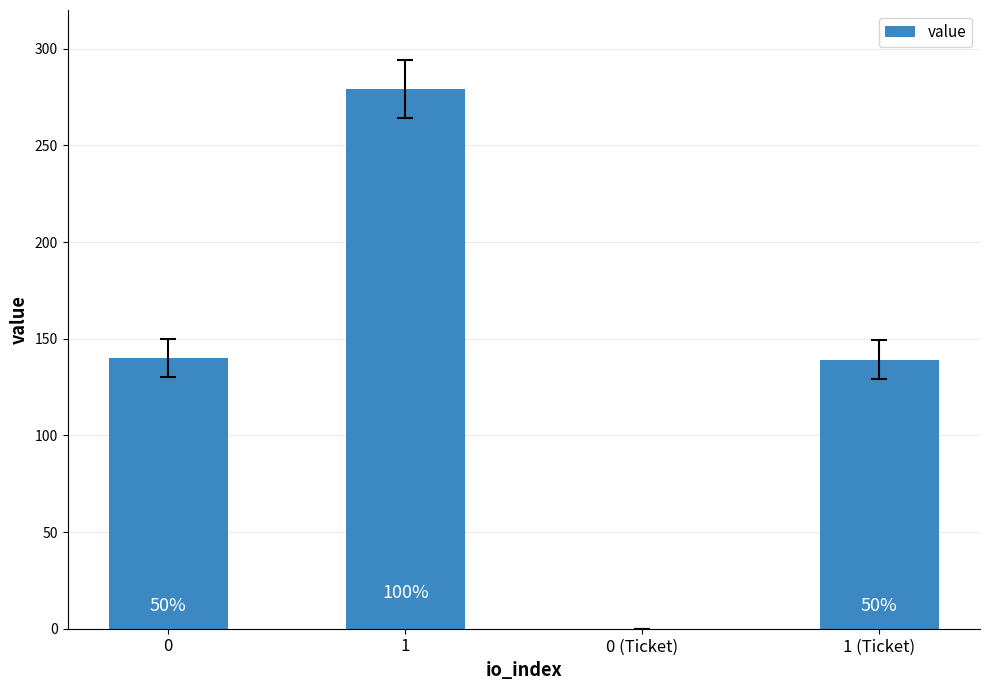

At which label is the value closest to 139?

1 (Ticket)